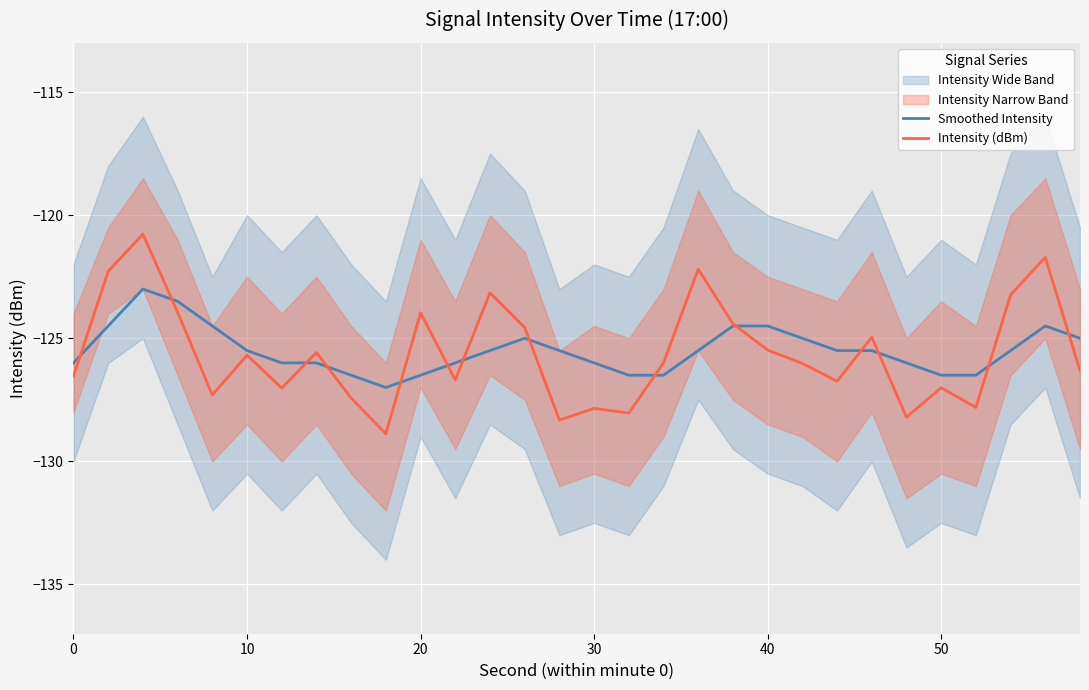

What is the highest value of the Smoothed Intensity series?

-123.0